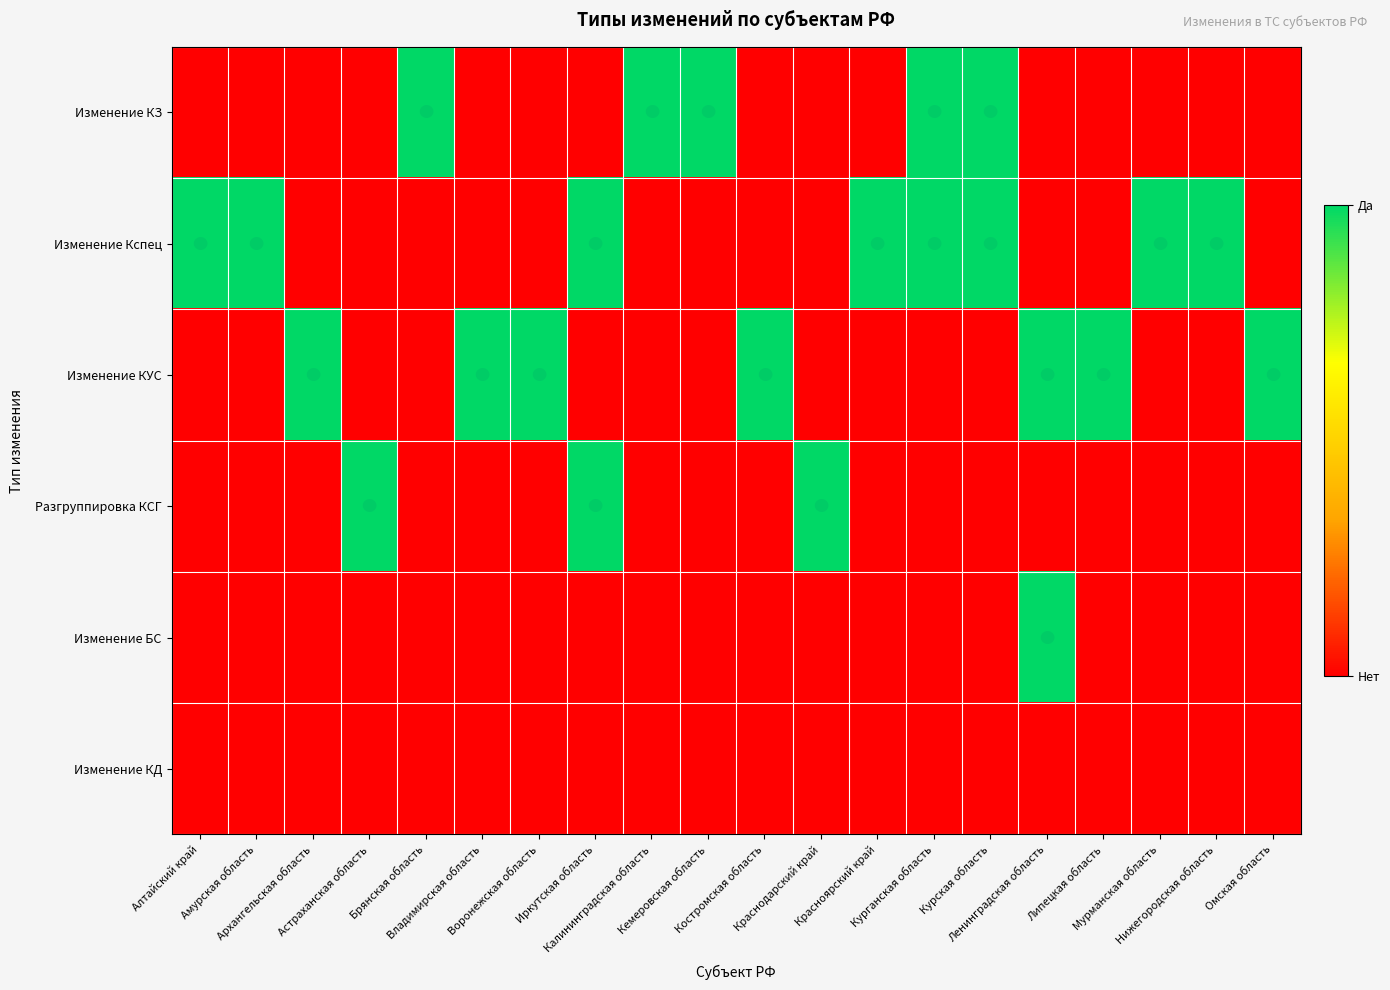

What is the difference between the highest and lowest values at Алтайский край?

1